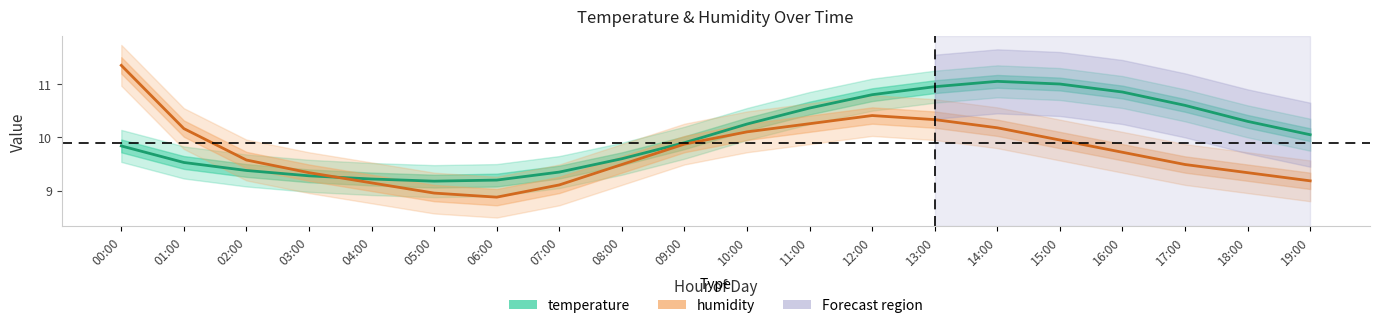

What is the label of the 9th point from the right?

11:00